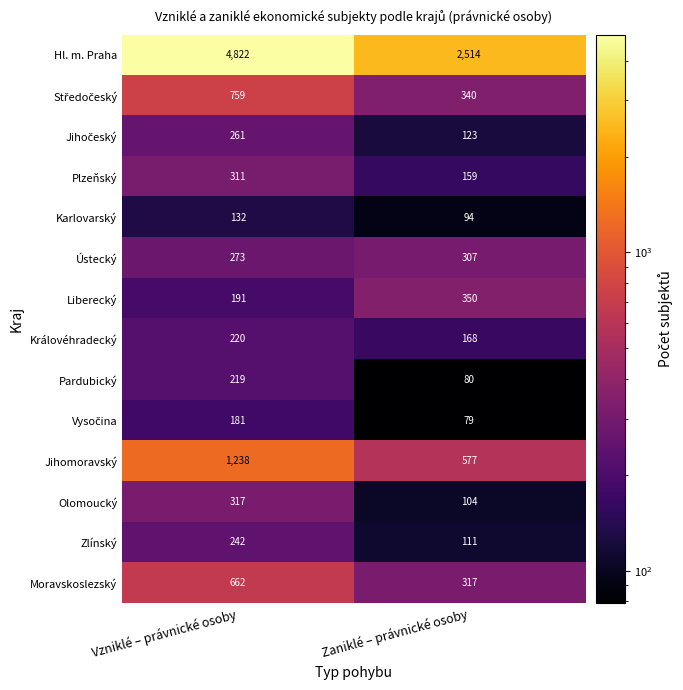

The value of Liberecký at Zaniklé – právnické osoby is 142. True or false?

False